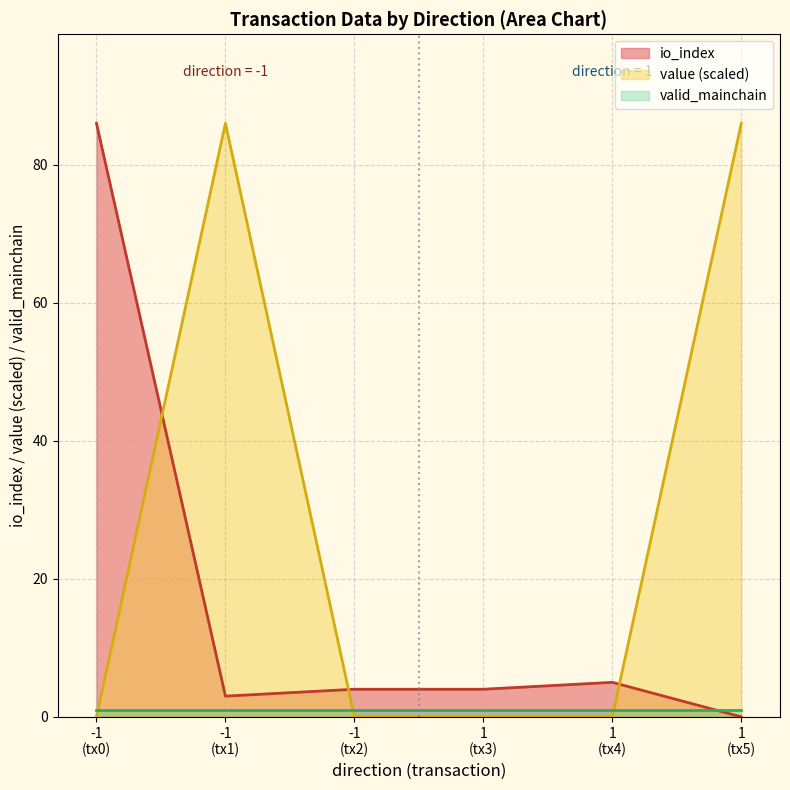

What is the highest value of the io_index series?

86.0